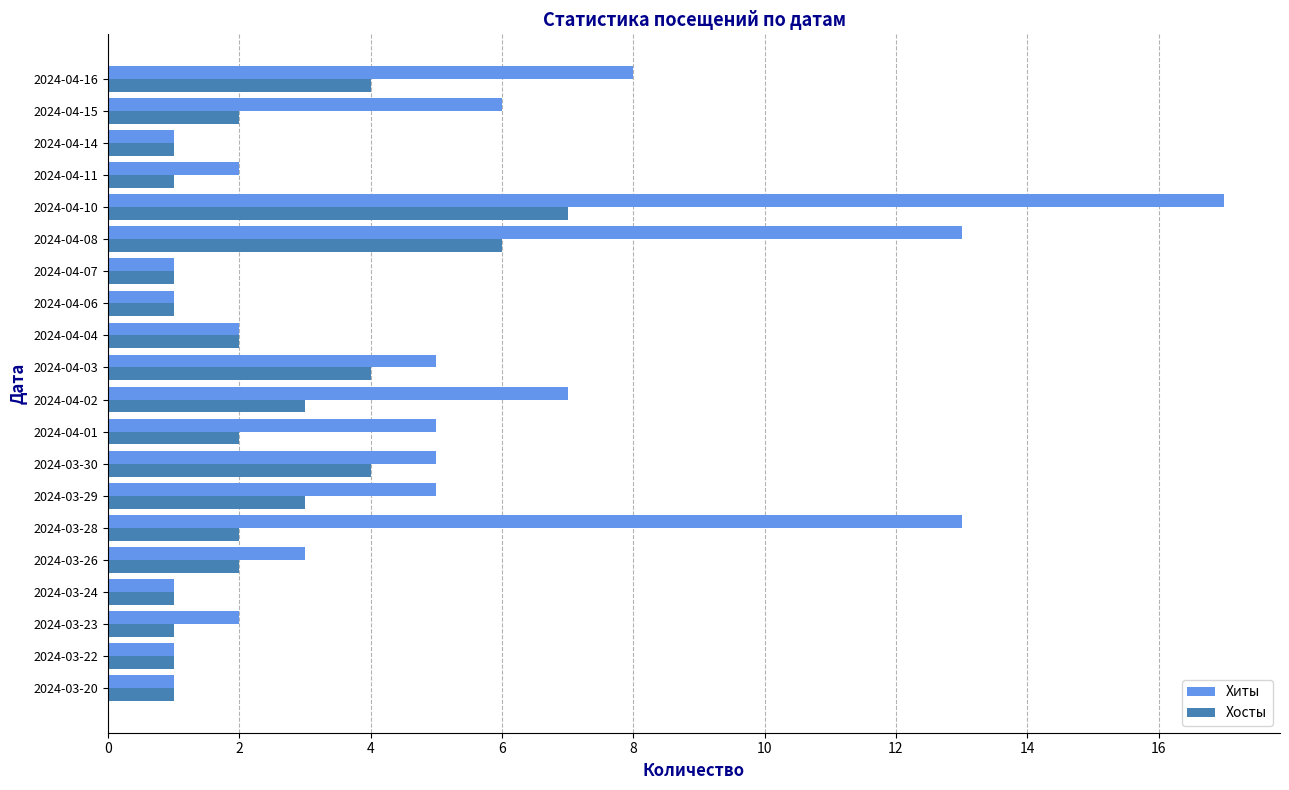

What is the average value of the Хиты series?

5